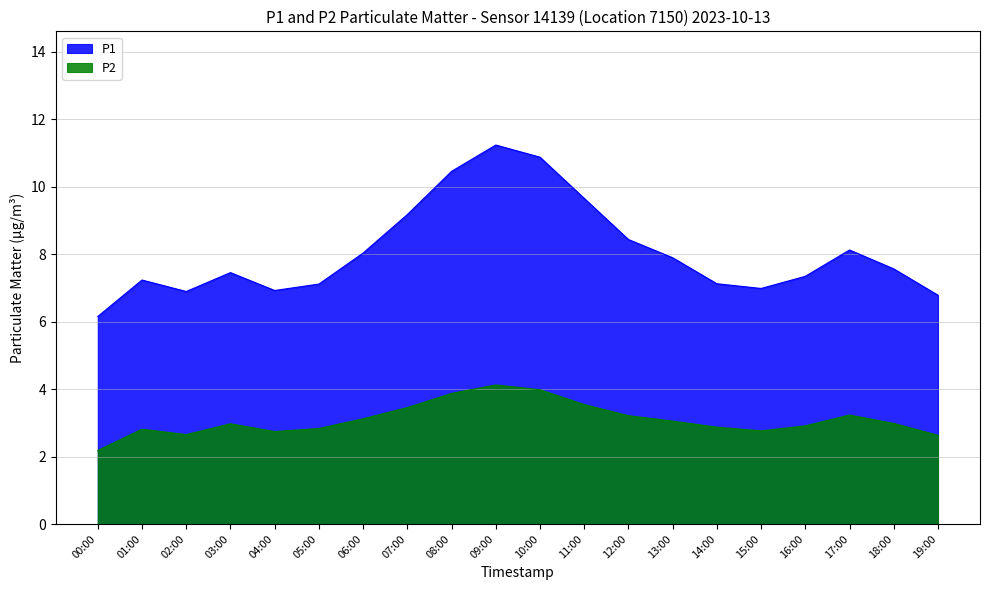

Is it true that P1 equals 10.0 at 03:00?

False